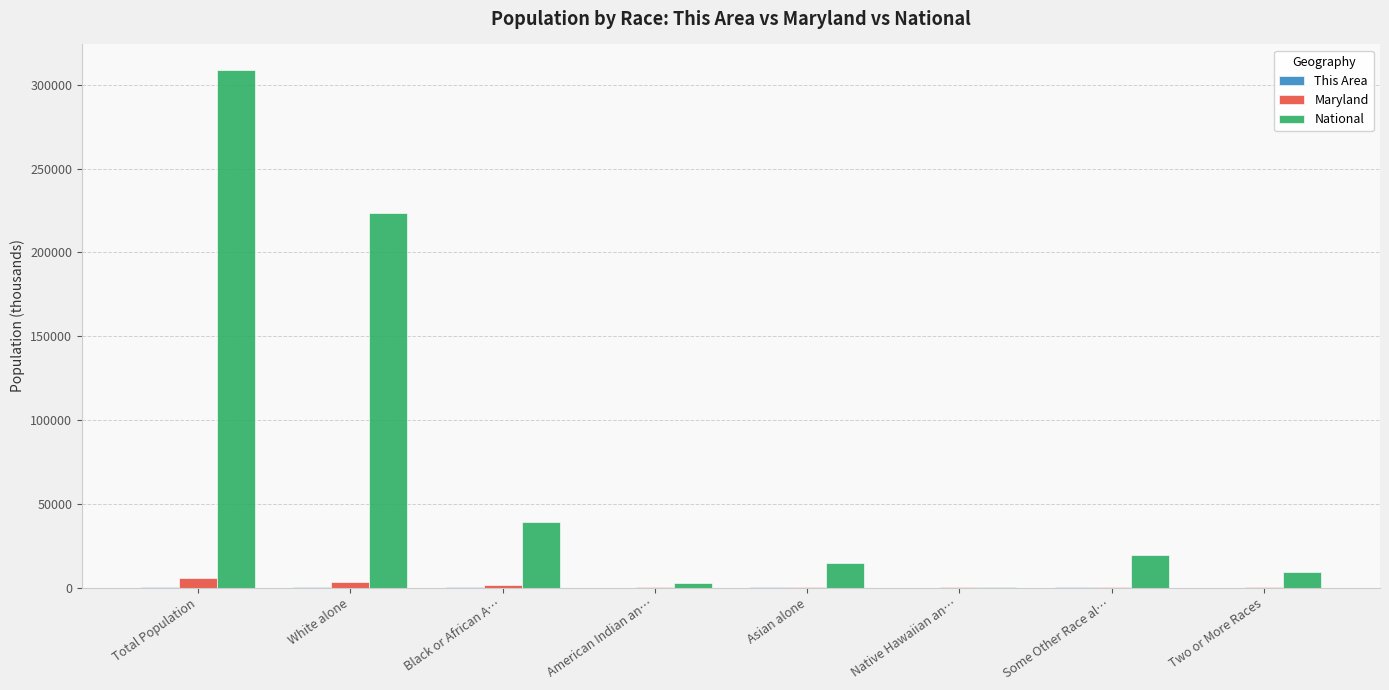

Is it true that National equals 19107.4 at Some Other Race al…?

True